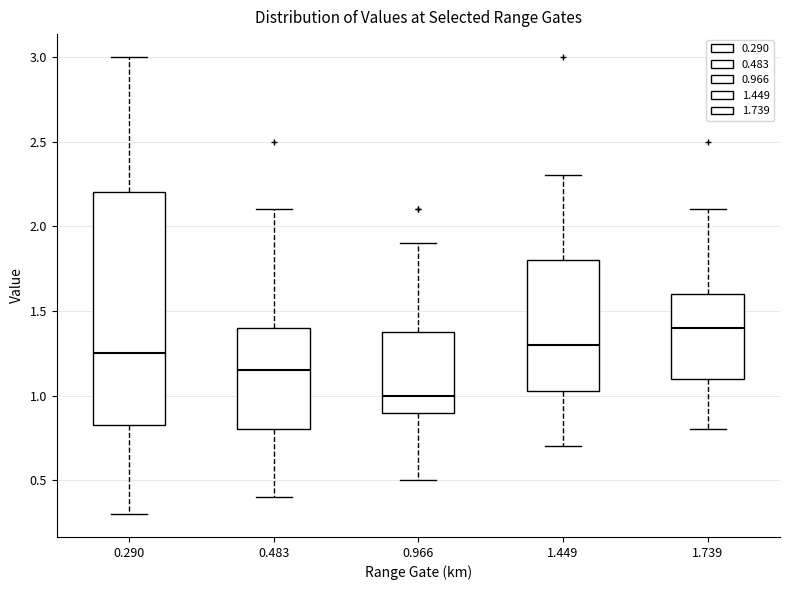

Reading left to right, transcribe this box plot: for each box, give where its median line is, the range the box spans, and where its two whiskers end, as read against the y-axis. The values are not printed on the chart, so give them approximately, as read against the axis.

0.290: median 1.25, box 0.85 to 2.20, whiskers 0.30 to 3.00
0.483: median 1.15, box 0.80 to 1.40, whiskers 0.40 to 2.10
0.966: median 1.00, box 0.90 to 1.40, whiskers 0.50 to 1.90
1.449: median 1.30, box 1.05 to 1.80, whiskers 0.70 to 2.30
1.739: median 1.40, box 1.10 to 1.60, whiskers 0.80 to 2.10